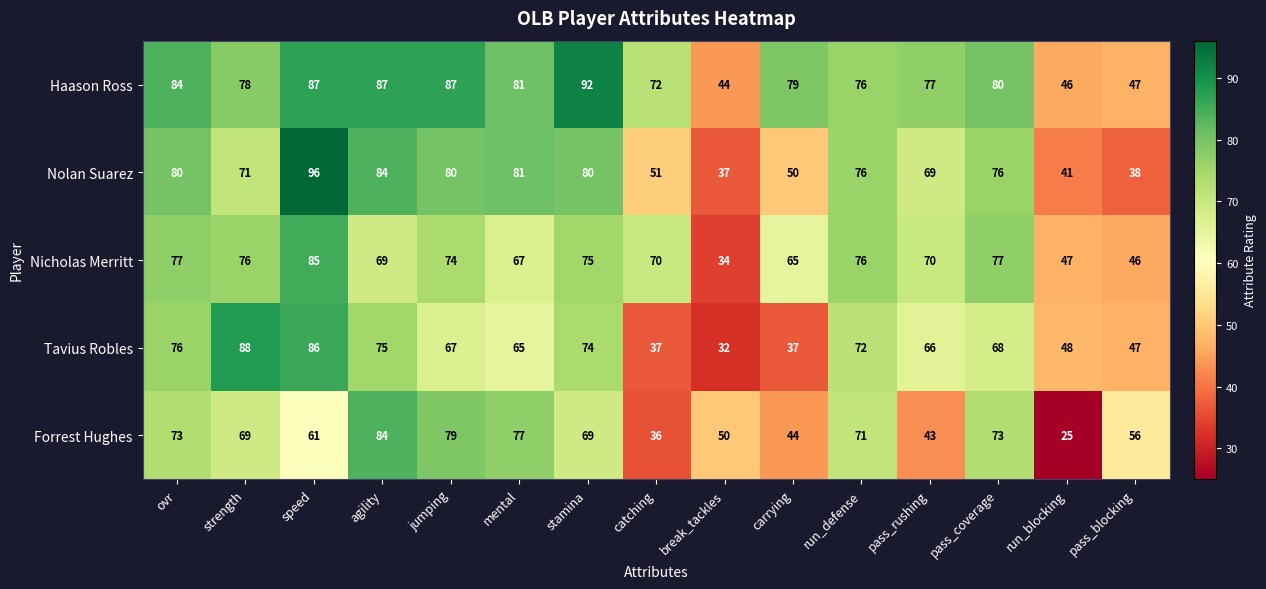

What is the spread (max minus min) of values at carrying?

42